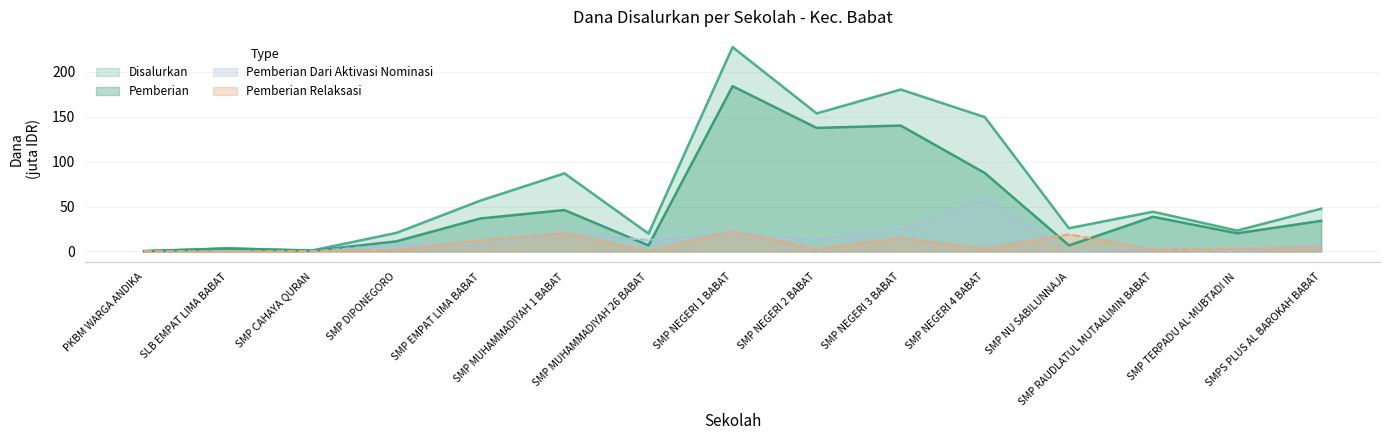

What are all the series names shown in the legend?

Disalurkan, Pemberian, Pemberian Dari Aktivasi Nominasi, Pemberian Relaksasi